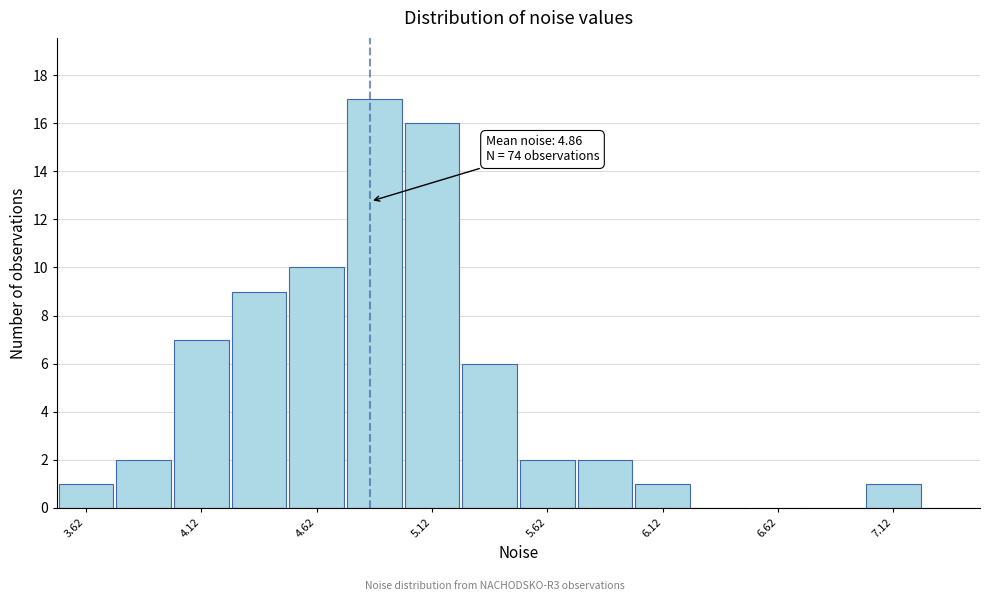

Which range on the x-axis has the tallest bar?

4.75 to 5.00